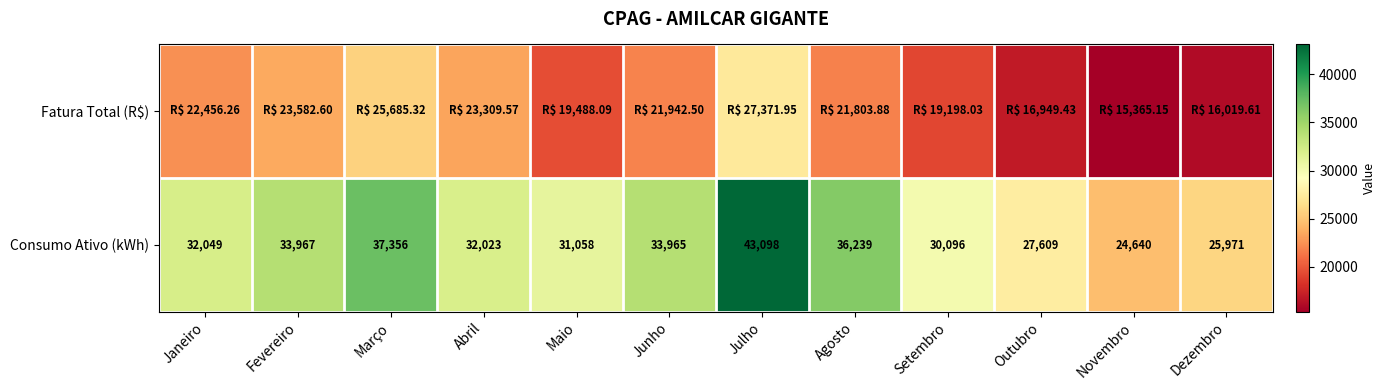

At which label is Consumo Ativo (kWh) closest to 33869?

Junho